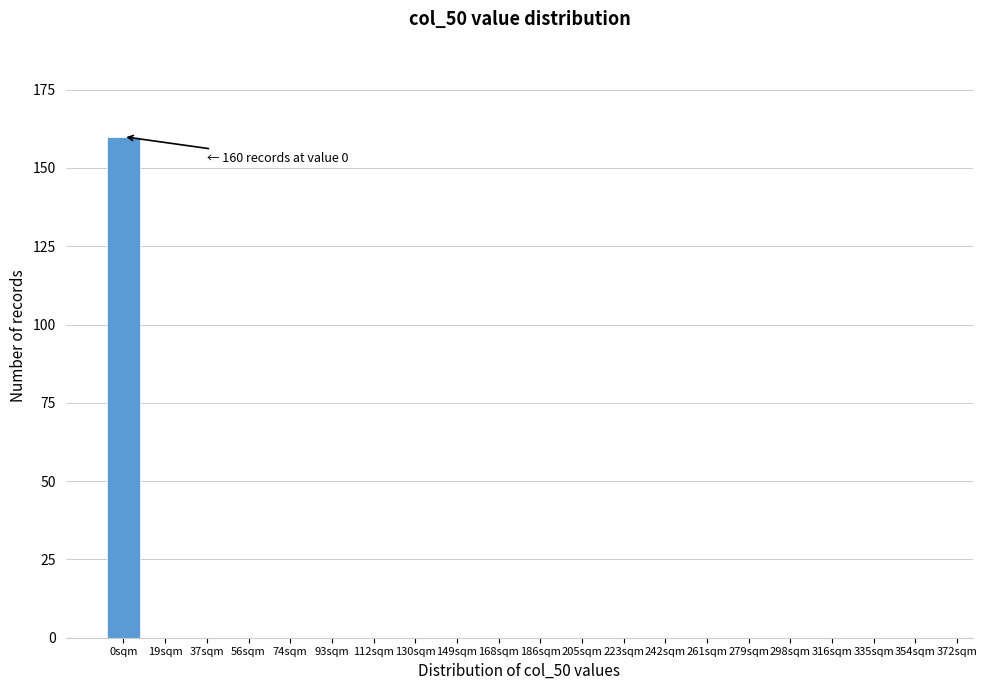

Reading right to left, extract all data points from this chart.

354sqm=0	335sqm=0	316sqm=0	298sqm=0	279sqm=0	261sqm=0	242sqm=0	223sqm=0	205sqm=0	186sqm=0	168sqm=0	149sqm=0	130sqm=0	112sqm=0	93sqm=0	74sqm=0	56sqm=0	37sqm=0	19sqm=0	0sqm=160